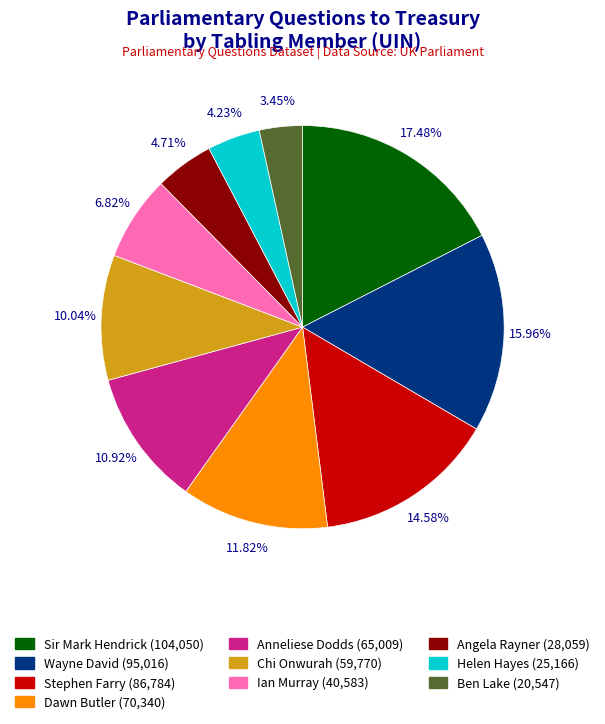

Which slice is the largest?

Sir Mark Hendrick